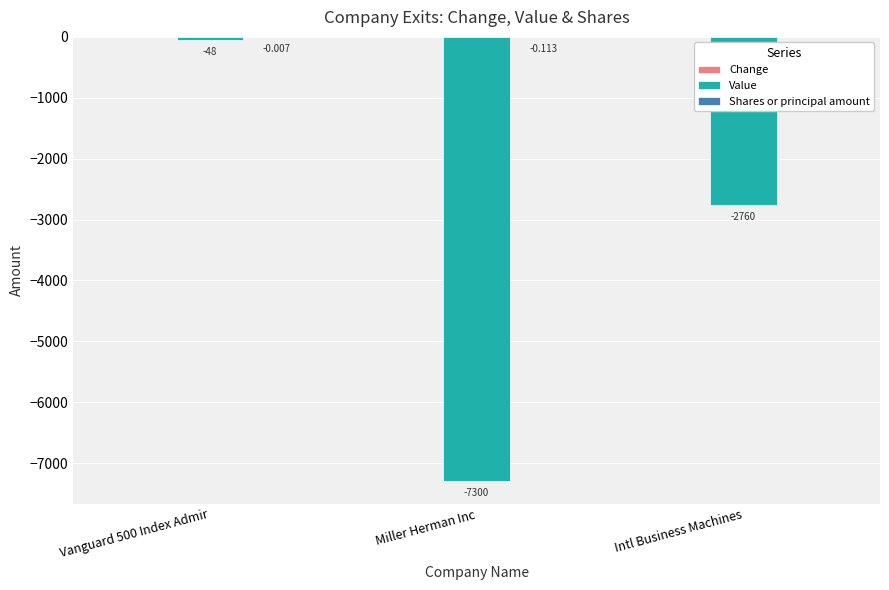

Which series changed the most between Vanguard 500 Index Admir and Intl Business Machines?

Value